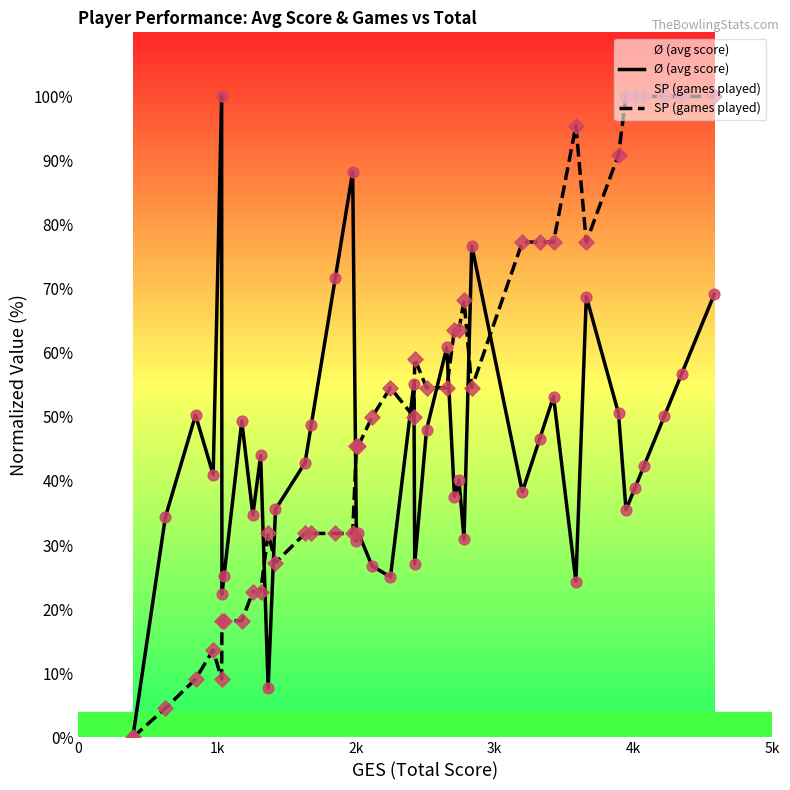

Which series has the largest total across all categories?

SP (games played)